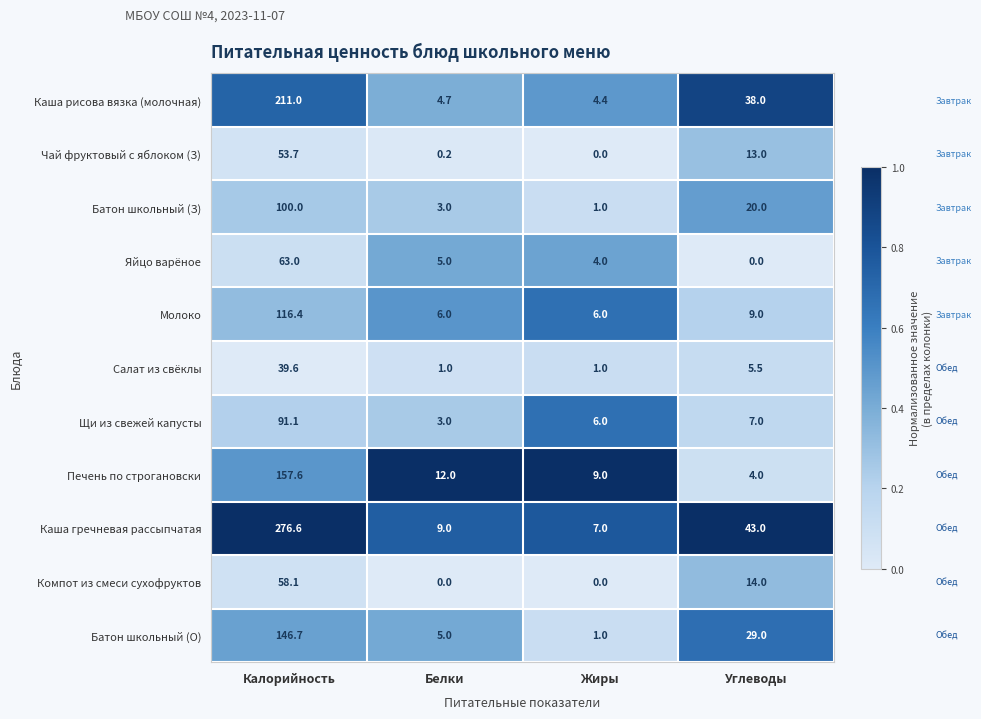

True or false: Каша гречневая рассыпчатая has a value of 9.3 at Жиры.

False